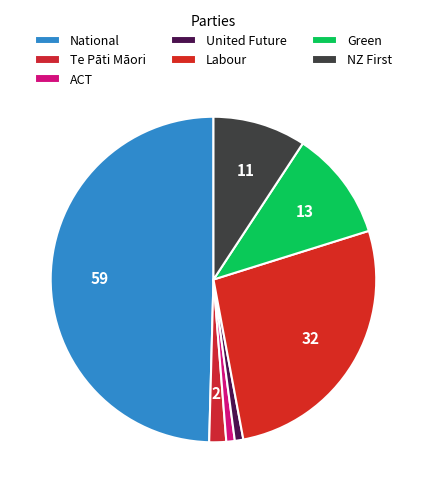

How many slices are in this pie chart?

7